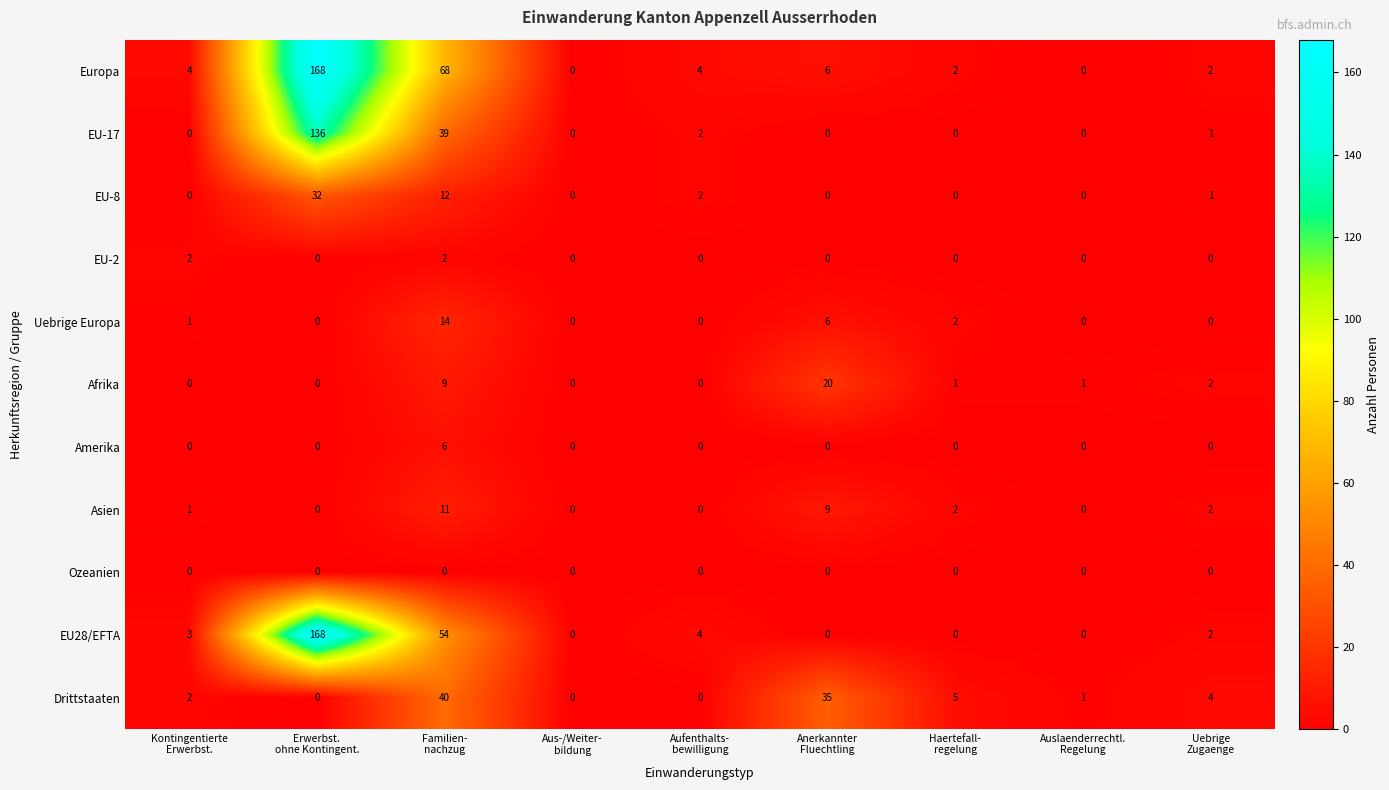

What is the average value of the EU28/EFTA series?

26